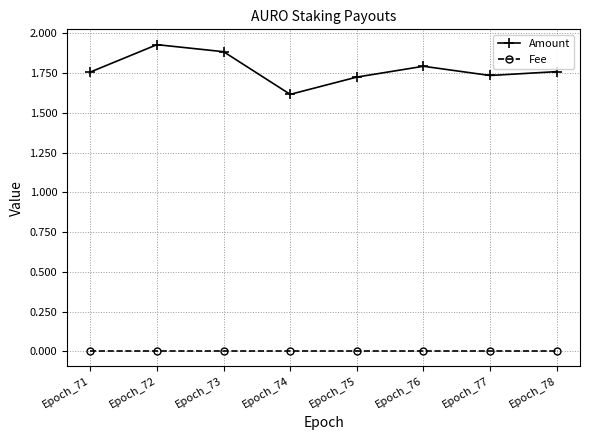

What is the difference between the second highest and second lowest values in the Amount series?

0.2